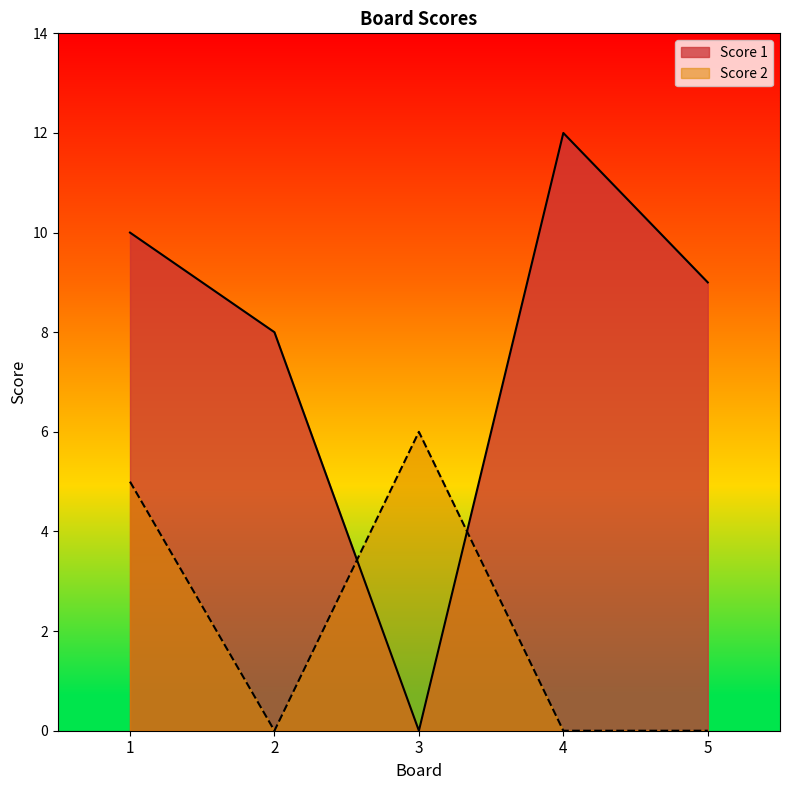

What is the difference between the maximum and second lowest values in the Score 2 series?

6